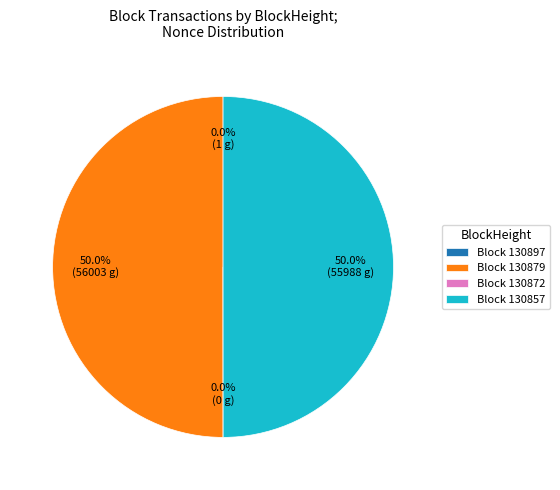

Is it true that 130857 is 50% of the pie?

True